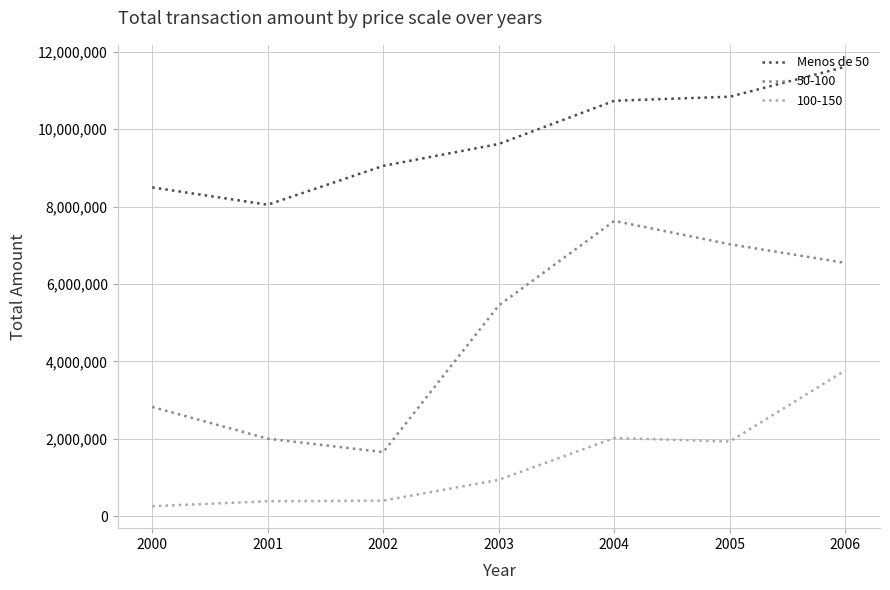

At which category does the chart reach its minimum across all series?

2000